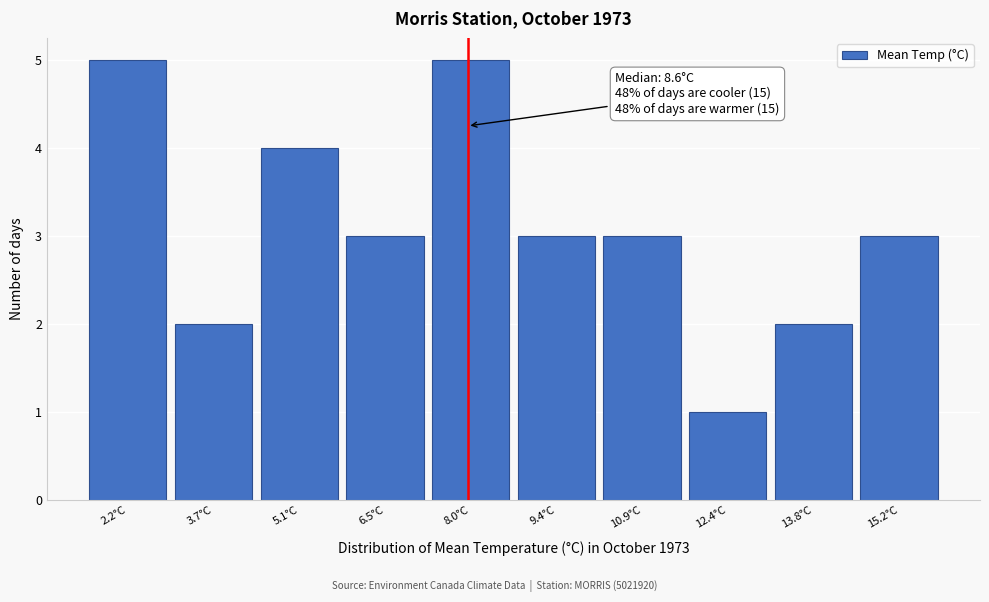

Reading left to right, list all the values displayed in this chart.

5	2	4	3	5	3	3	1	2	3